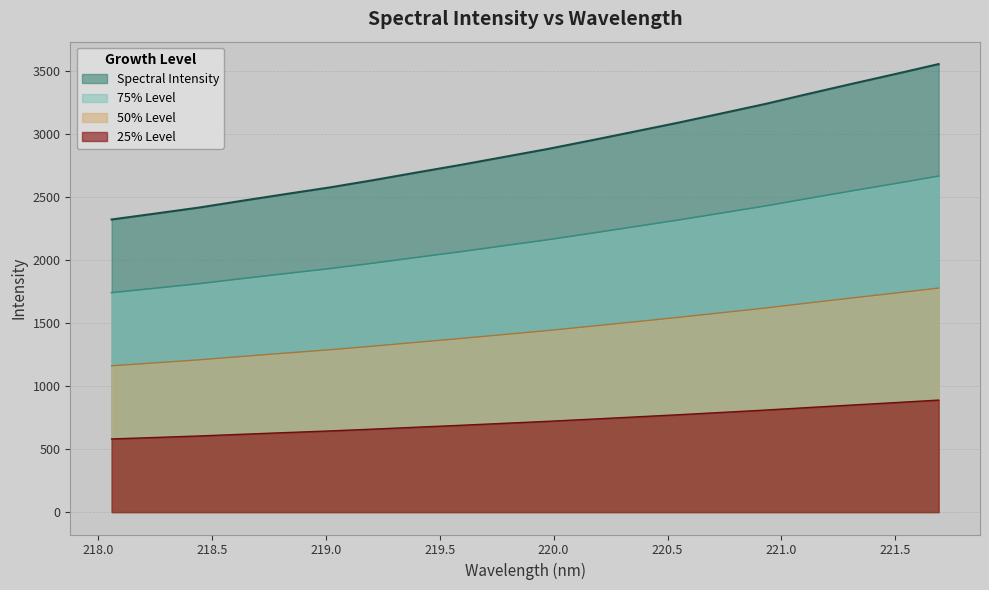

What is the greatest value displayed?

3555.4